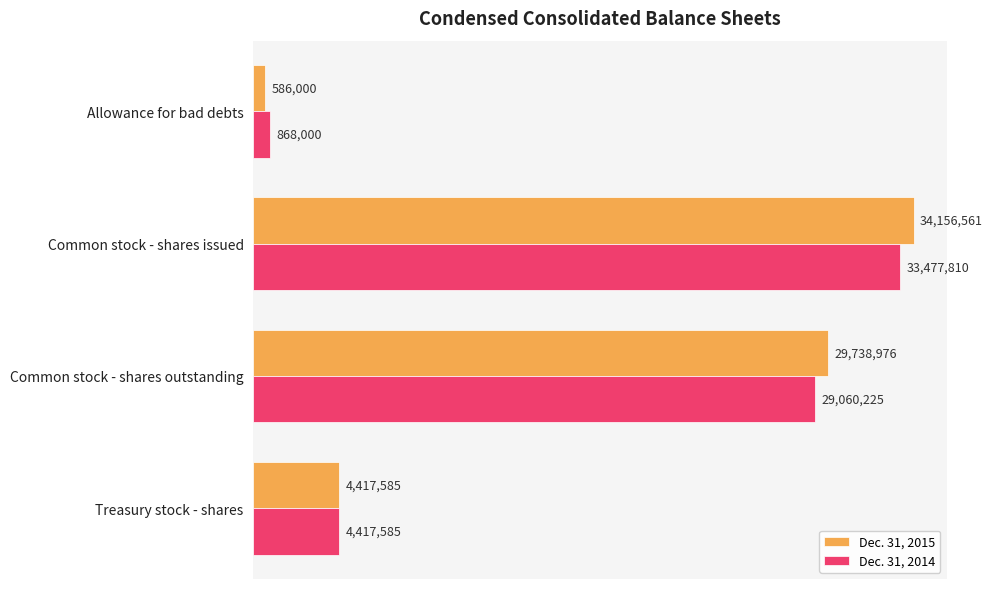

What are all the series names shown in the legend?

Dec. 31, 2015, Dec. 31, 2014